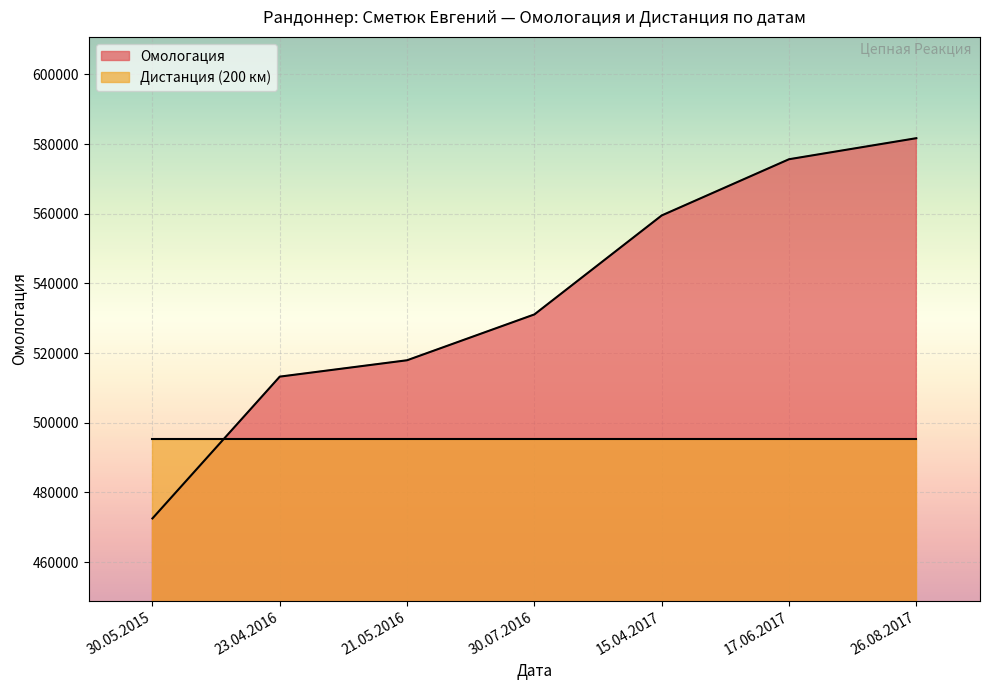

Reading left to right, list all the values displayed in this chart.

30.05.2015=472516	23.04.2016=513225	21.05.2016=517925	30.07.2016=531085	15.04.2017=559499	17.06.2017=575638	26.08.2017=581678